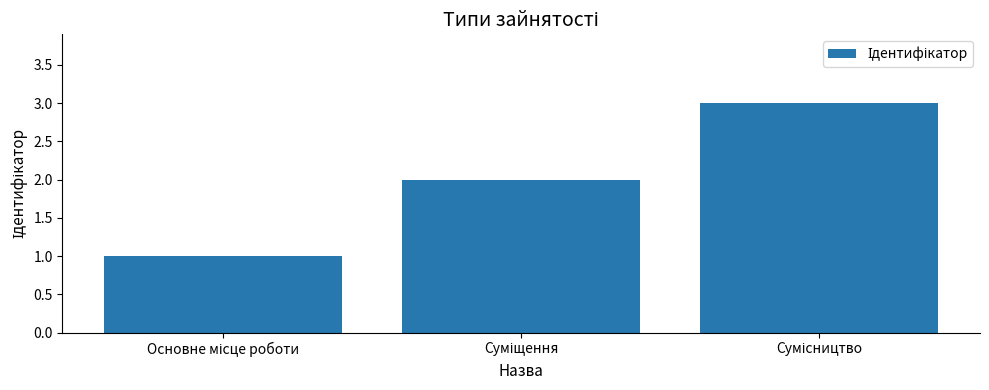

What is the greatest value displayed?

3